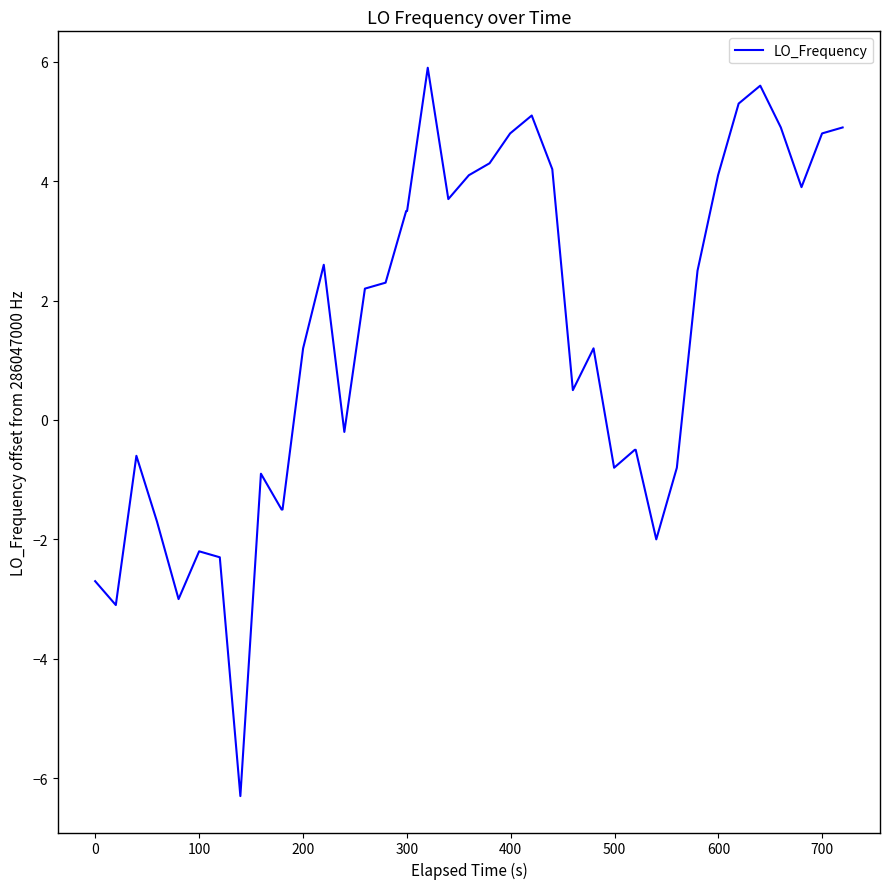

What is the minimum value shown in the chart?

-6.3